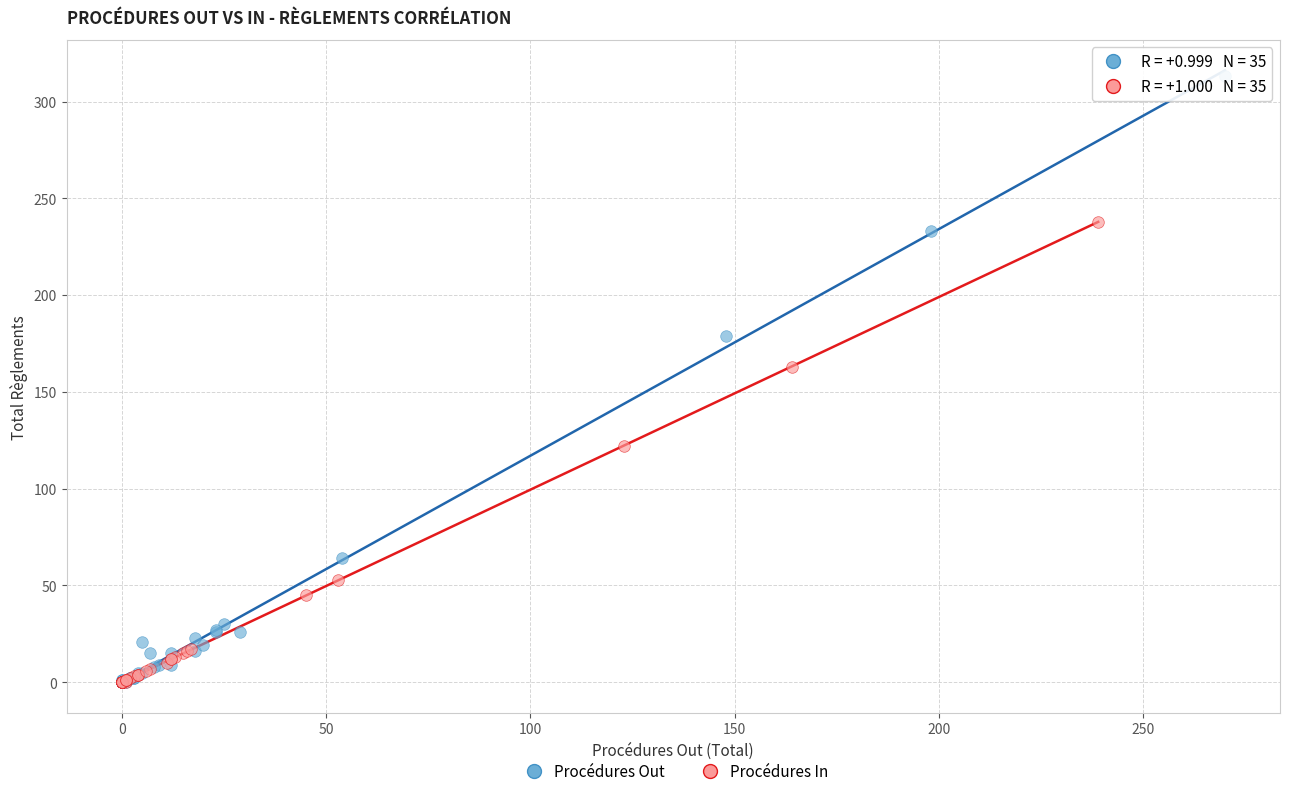

Which series contains the highest Y value?

Procédures Out